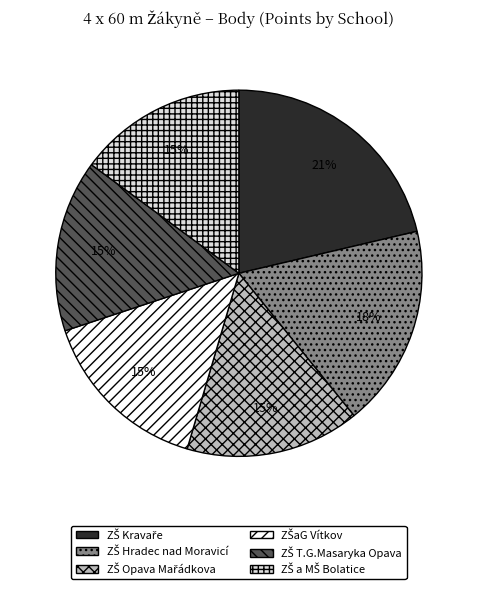

Is there any slice that represents more than half of the pie?

No